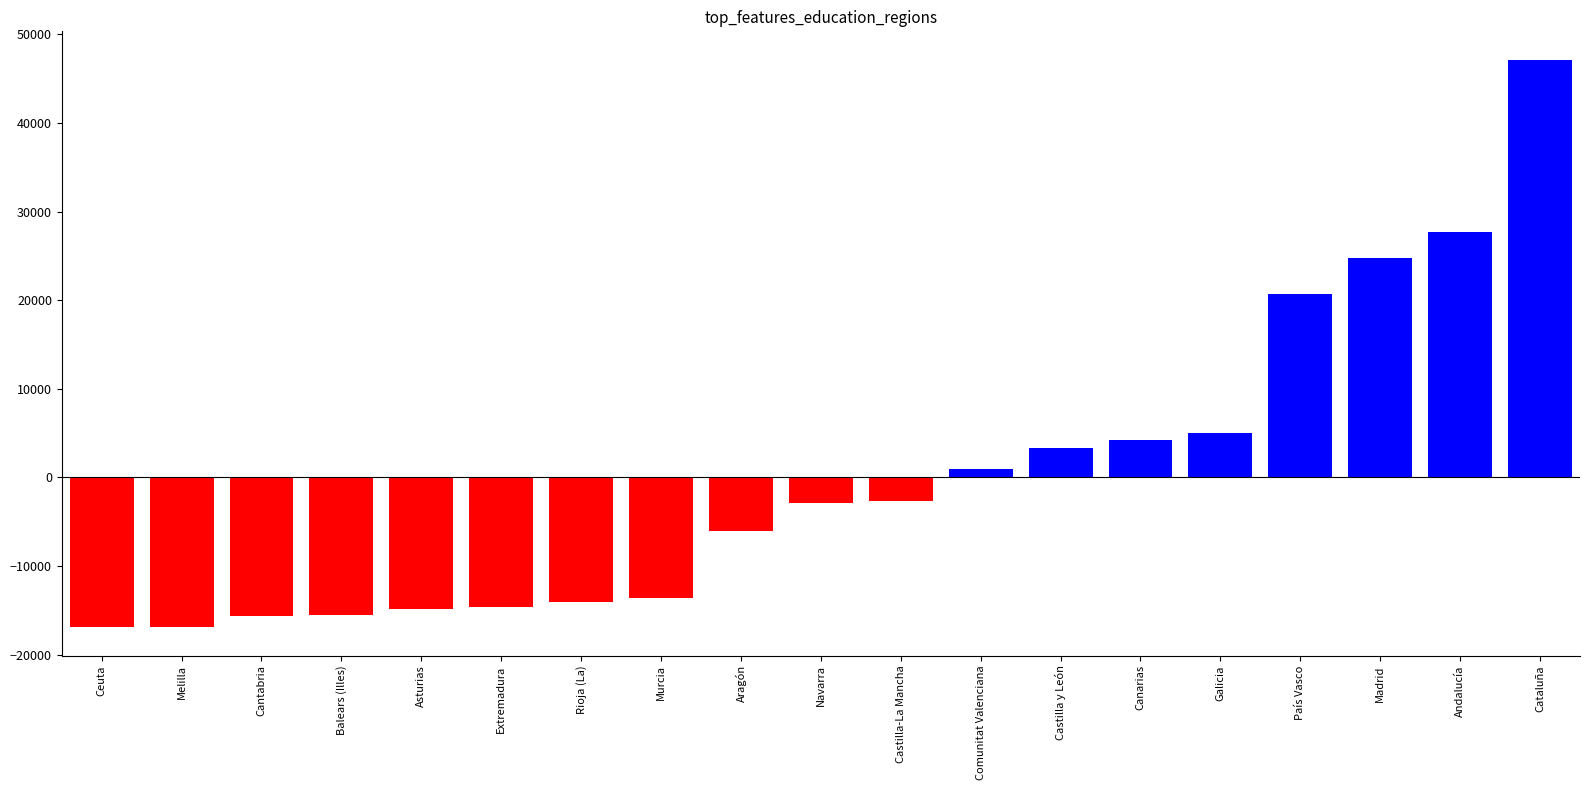

What is the value of the 5th bar from the left?

-14900.8